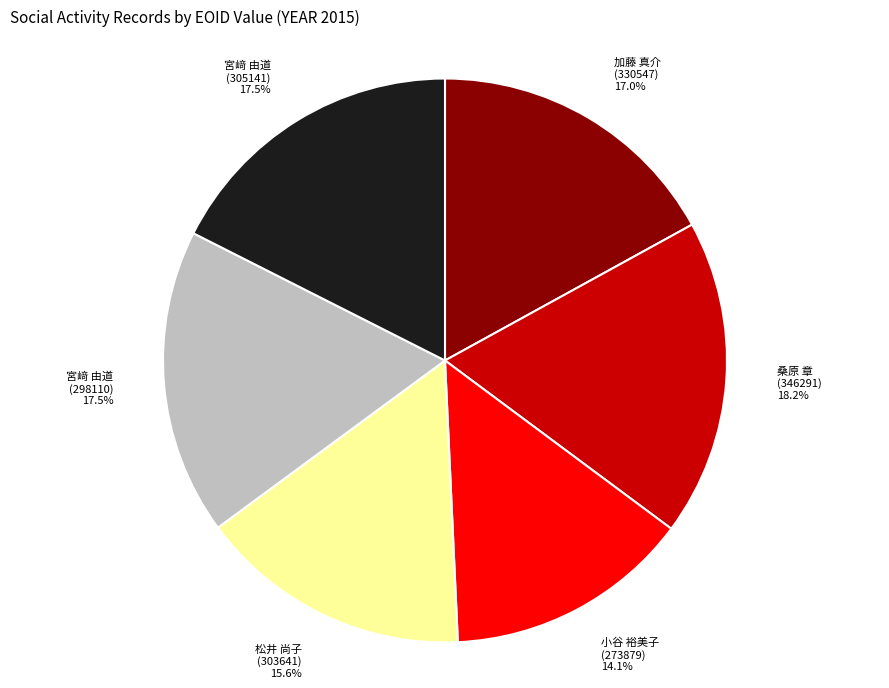

Is the sum of 桑原 章 (346291) and 宮﨑 由道 (305141) greater than half?

No